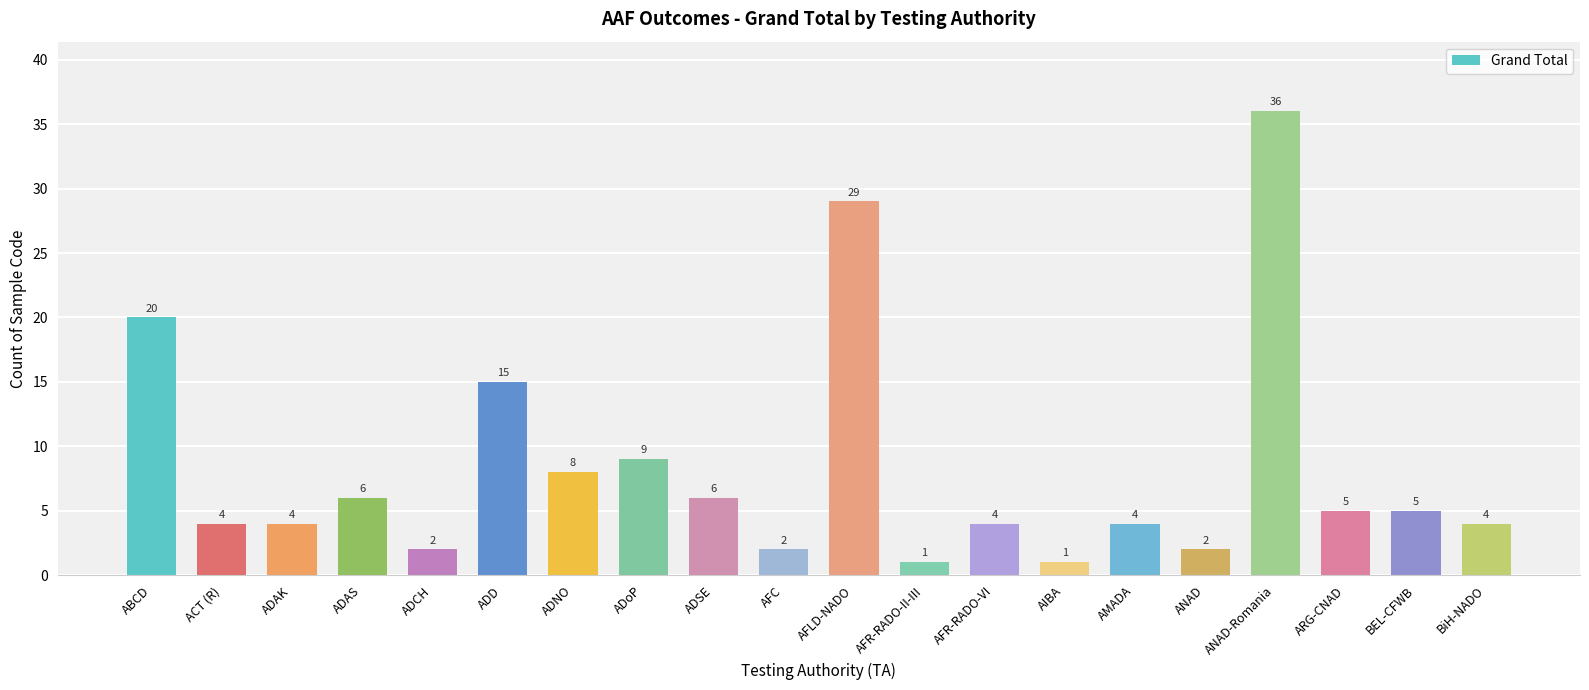

The value at ADSE is 6. True or false?

True